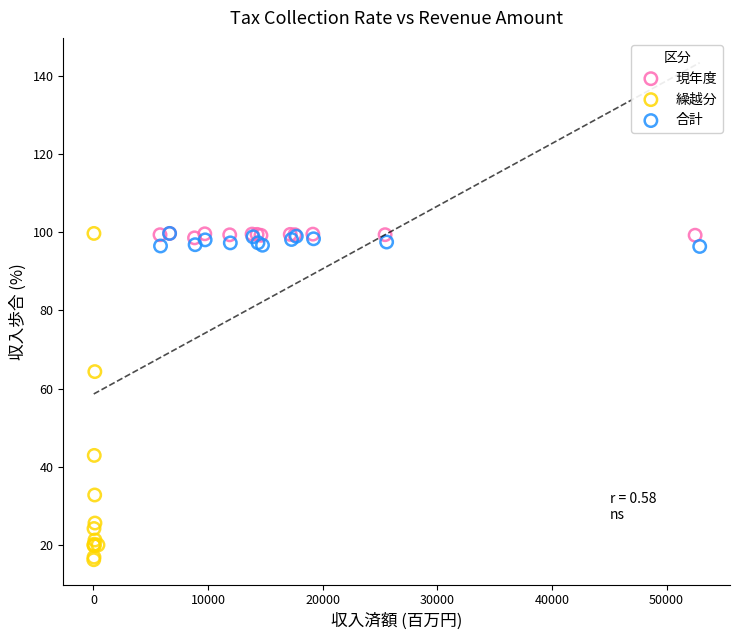

Which series has the widest spread of Y values?

繰越分